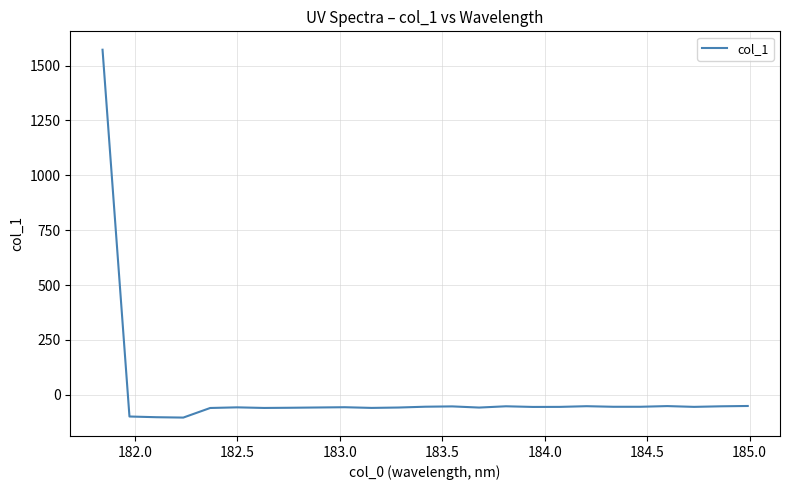

What is the maximum value shown in the chart?

1572.0